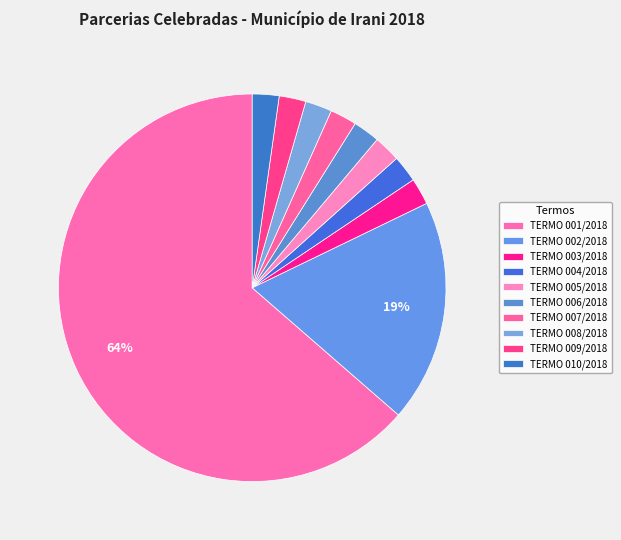

How many segments does this pie chart have?

10